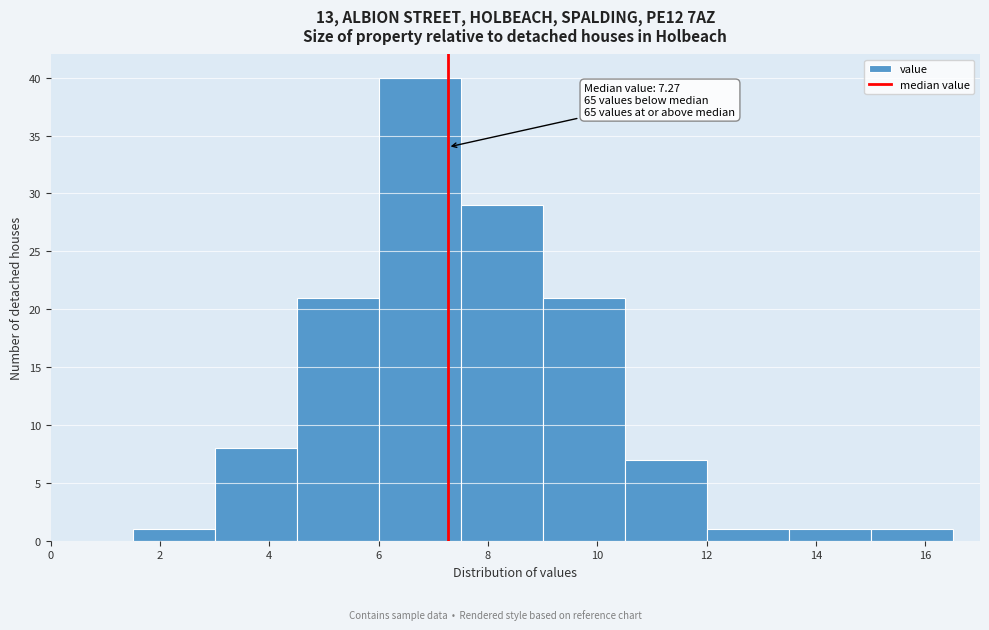

Over which range of the x-axis is the bar tallest?

6.0 to 7.5